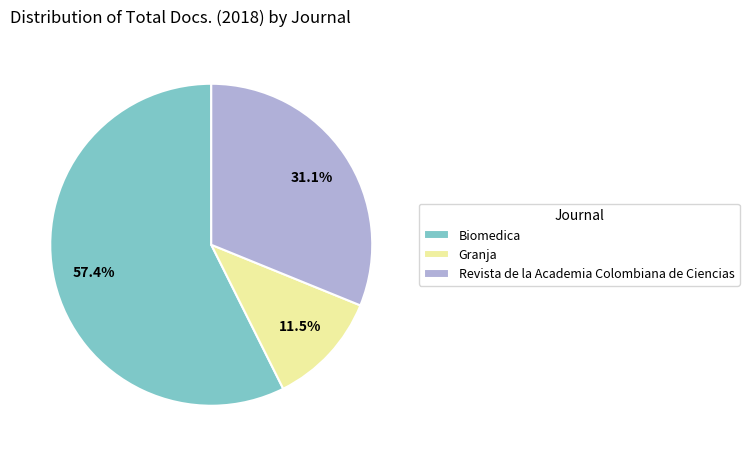

Is it true that Biomedica is 46% of the pie?

False